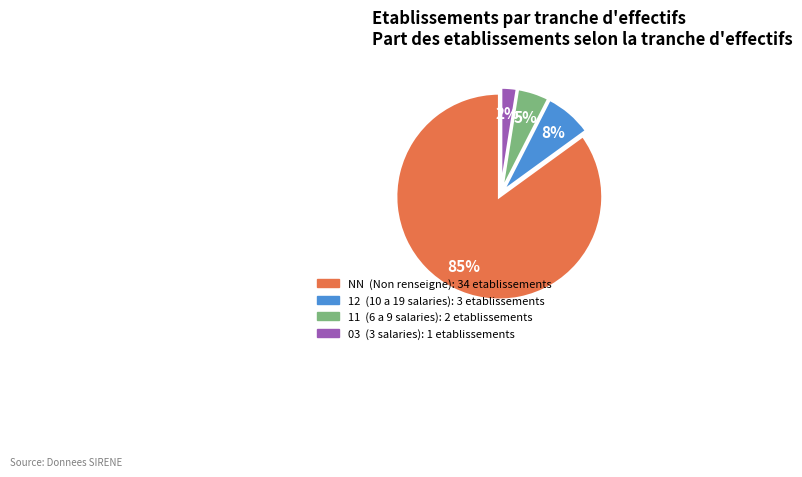

To the nearest percent, what is the average slice percentage?

25%